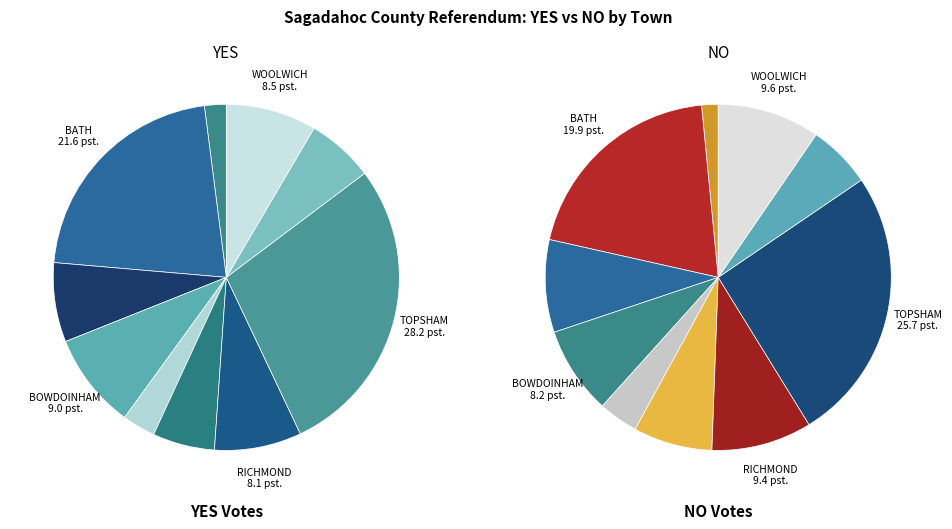

To the nearest percent, what is the combined percentage of WOOLWICH and TOPSHAM?

37%